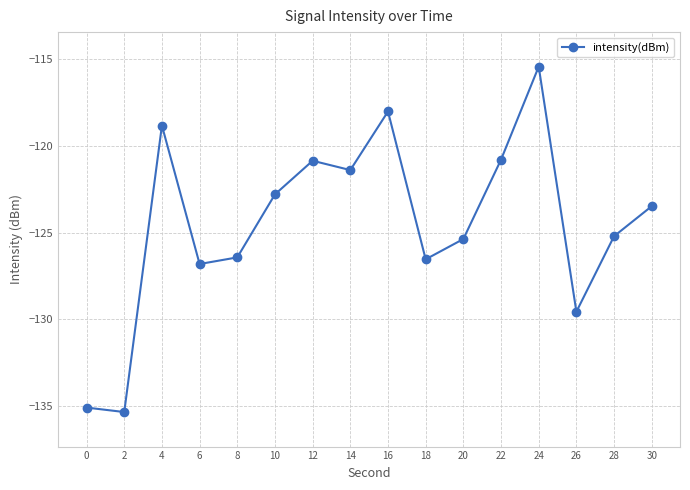

What is the maximum value shown in the chart?

-115.5